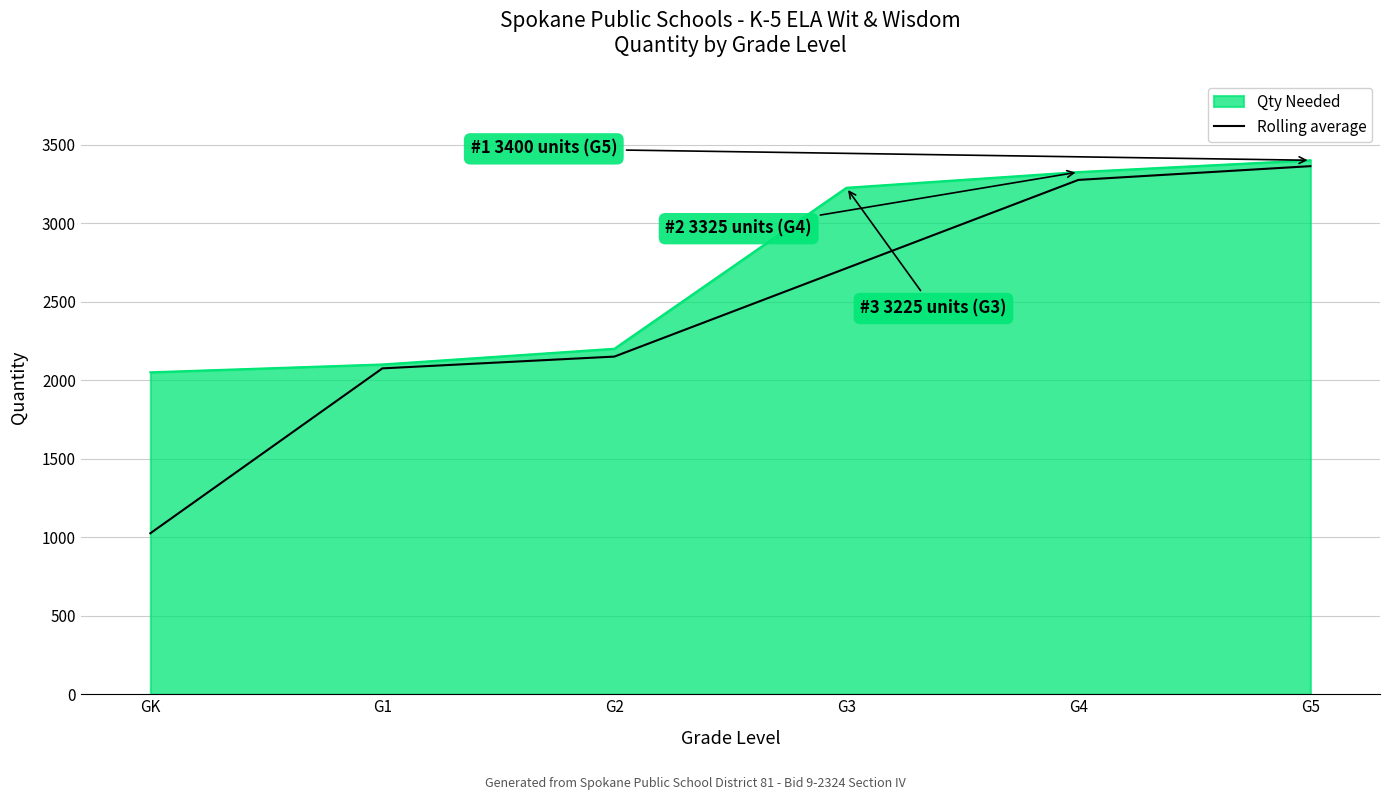

What position from the right is G3?

3